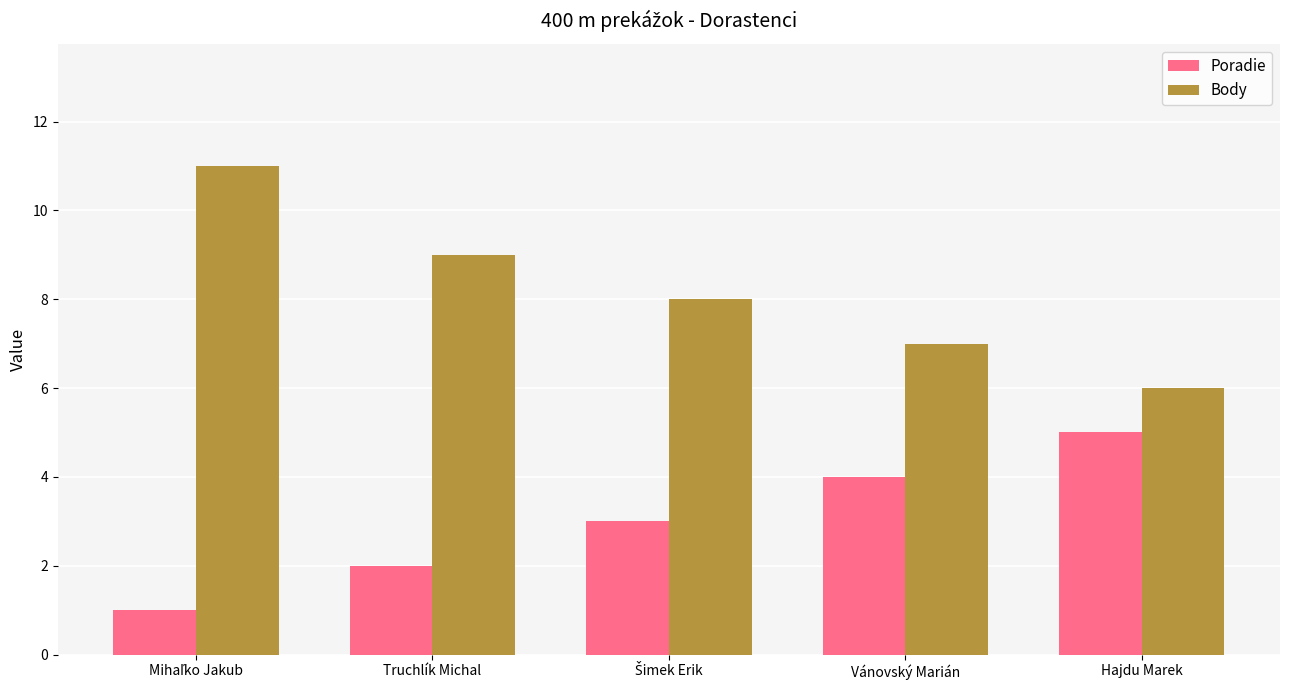

What is the spread (max minus min) of values at Truchlík Michal?

7